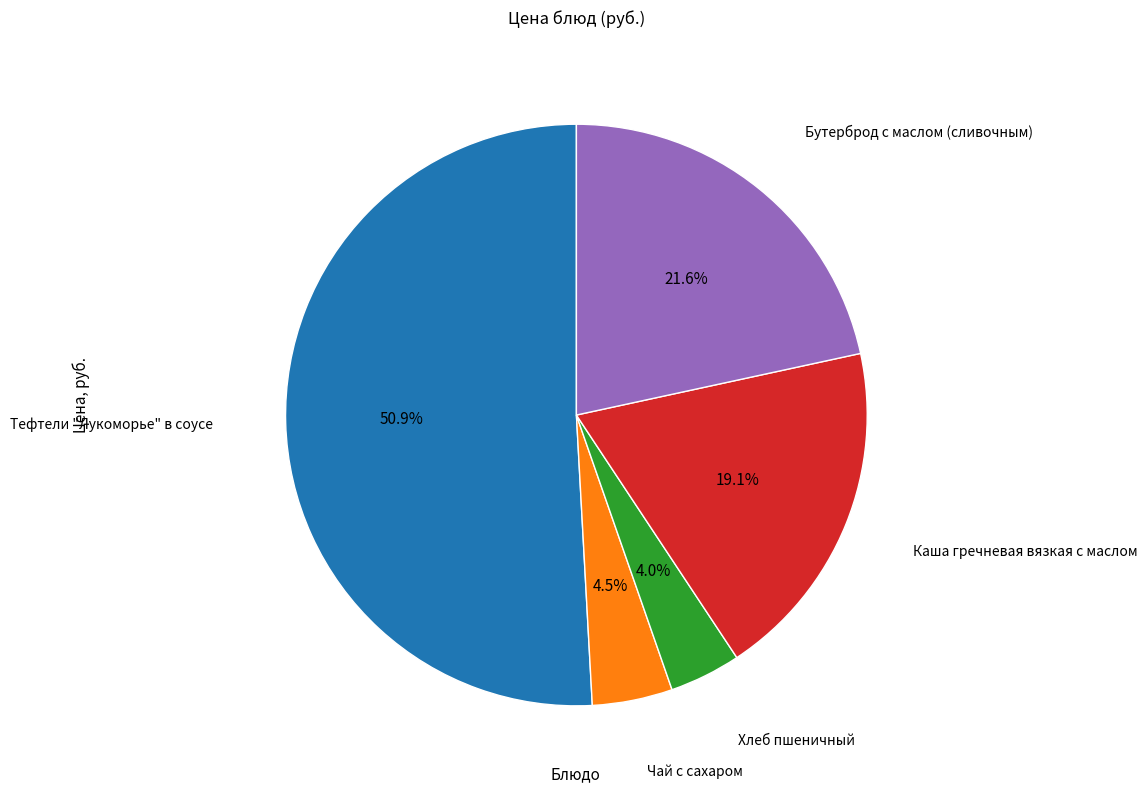

Does any single category account for the majority?

Yes